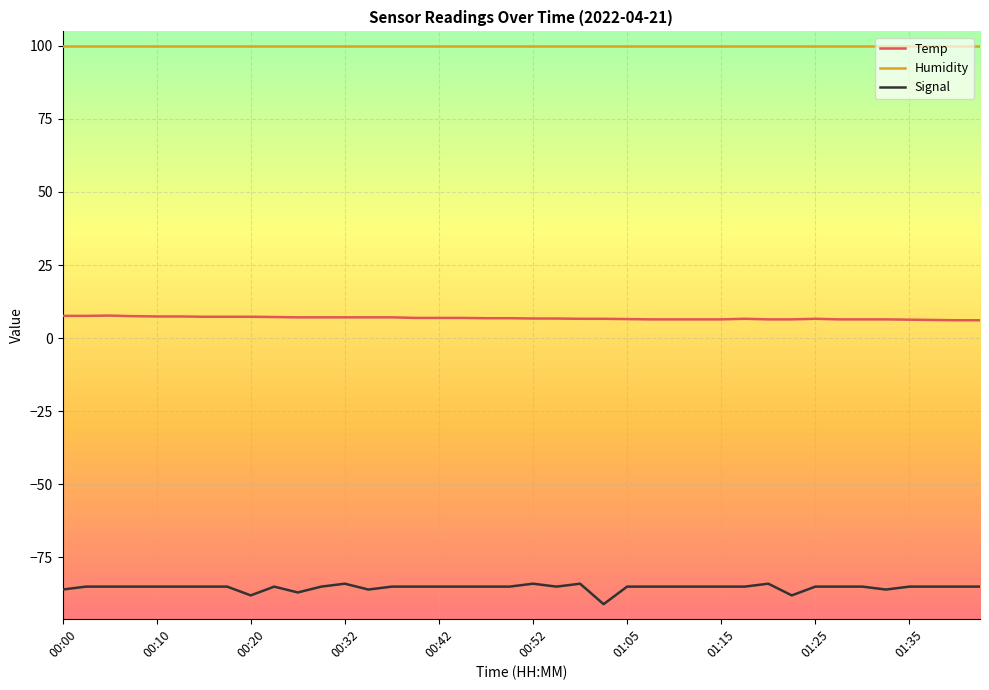

What is the minimum value for Temp?

6.1